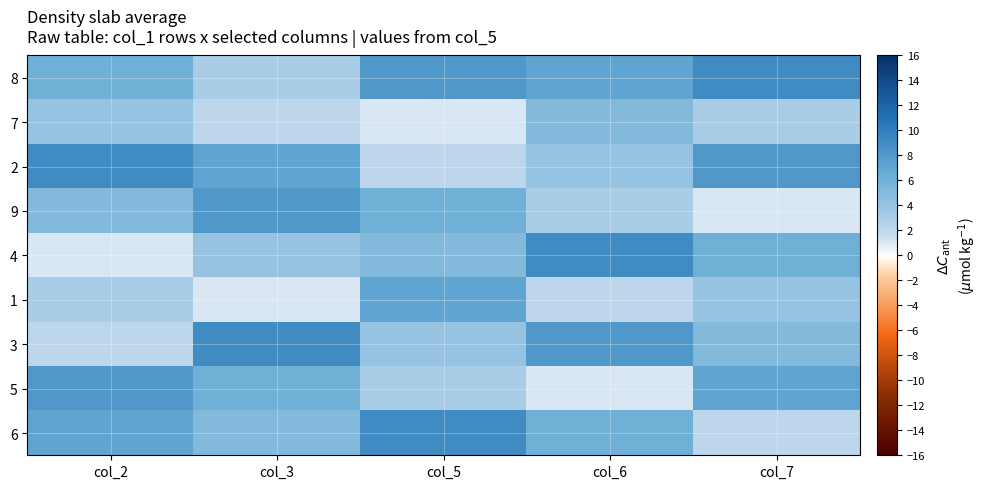

What is the smallest value displayed?

1